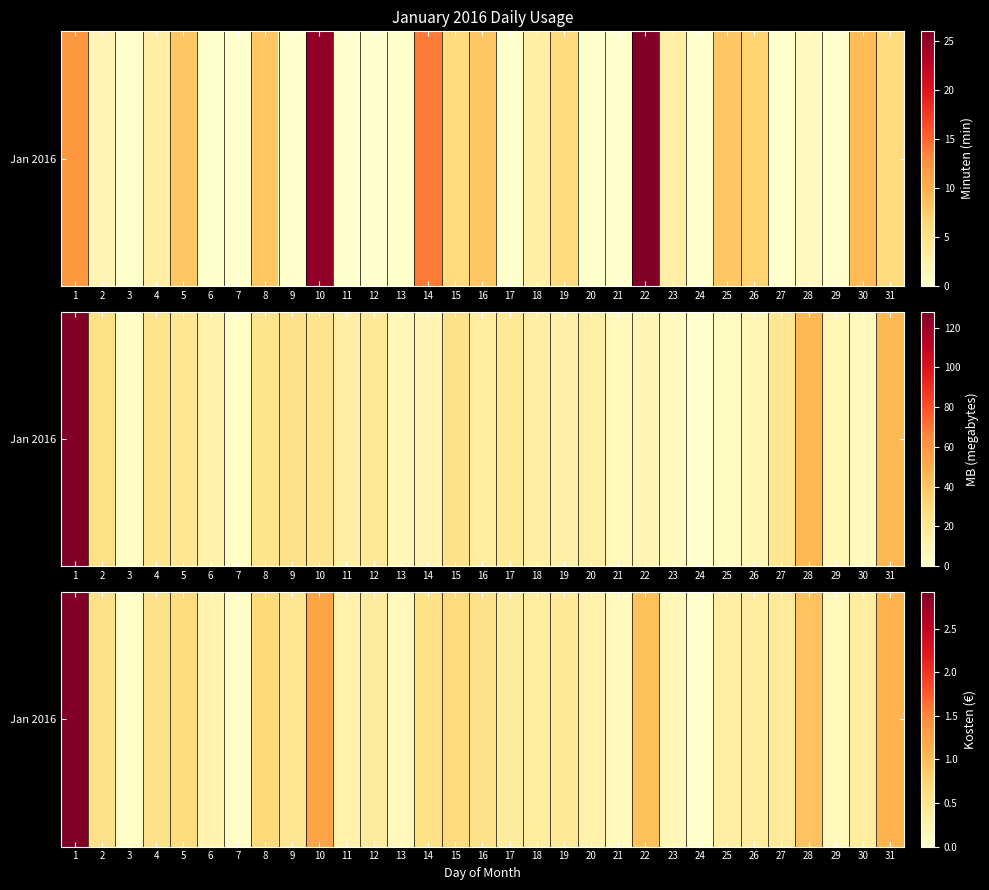

What is the average value?

0.5